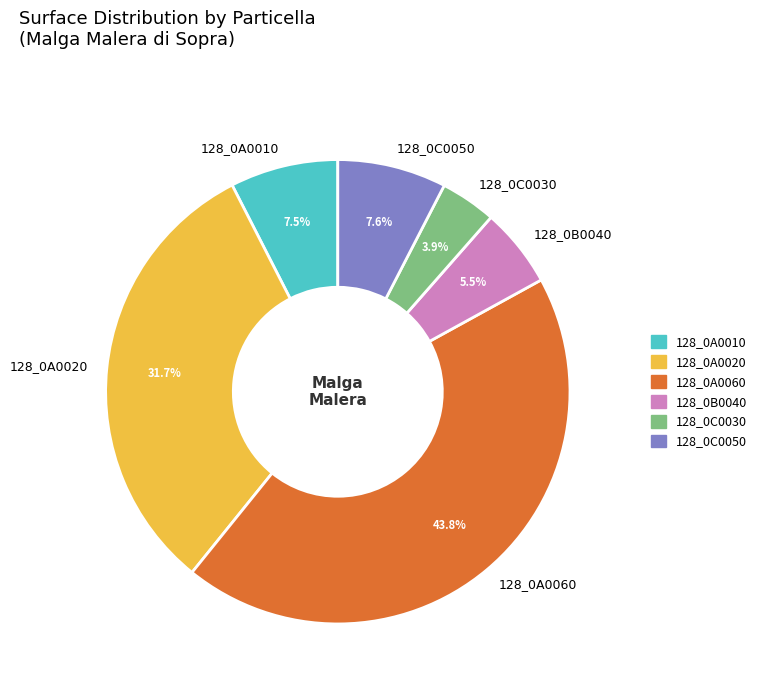

Is it true that 128_0A0010 is 1% of the pie?

False